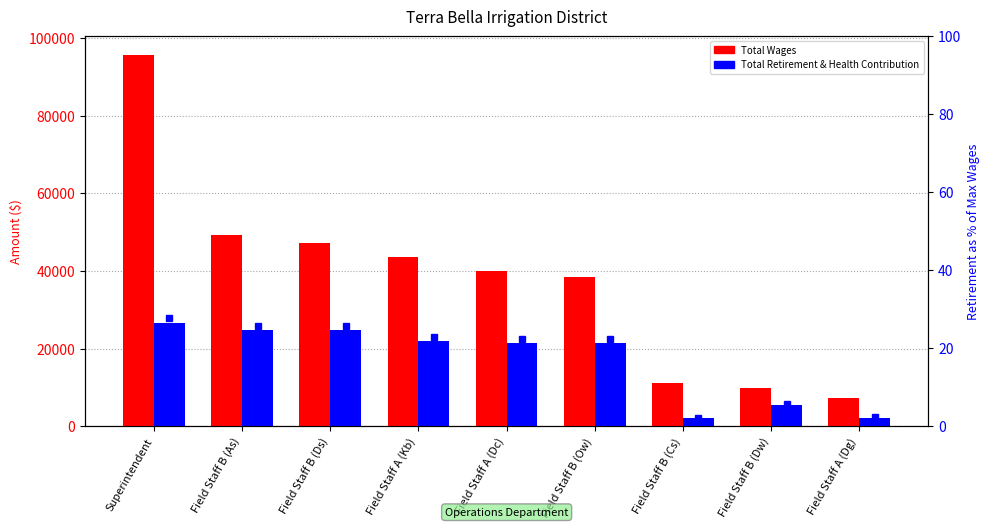

What position from the right is Field Staff A (Dg)?

1